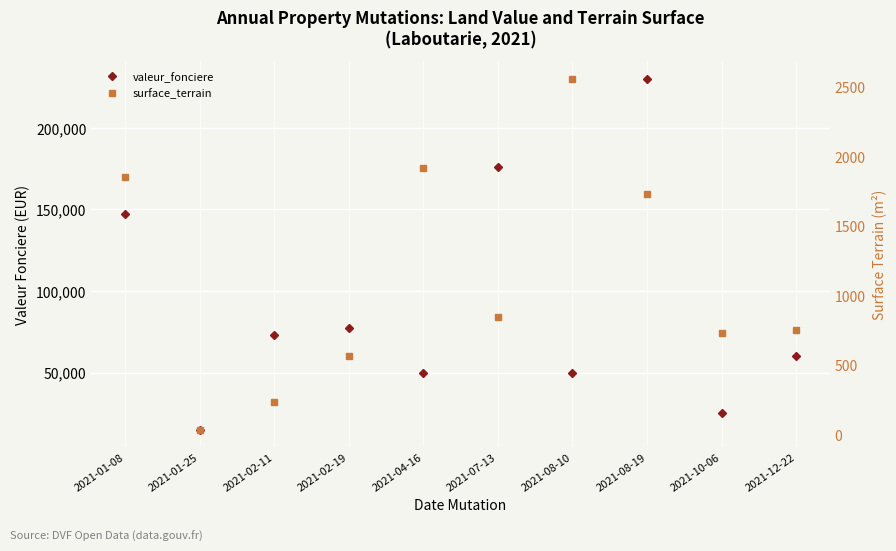

Reading left to right, list all the values displayed in this chart.

valeur_fonciere: 2021-01-08=147000	2021-01-25=15000	2021-02-11=73200	2021-02-19=77500	2021-04-16=50000	2021-07-13=176000	2021-08-10=50000	2021-08-19=229990	2021-10-06=25000	2021-12-22=60000
surface_terrain: 2021-01-08=1850	2021-01-25=36	2021-02-11=238	2021-02-19=570	2021-04-16=1916	2021-07-13=847	2021-08-10=2559	2021-08-19=1729	2021-10-06=730	2021-12-22=750